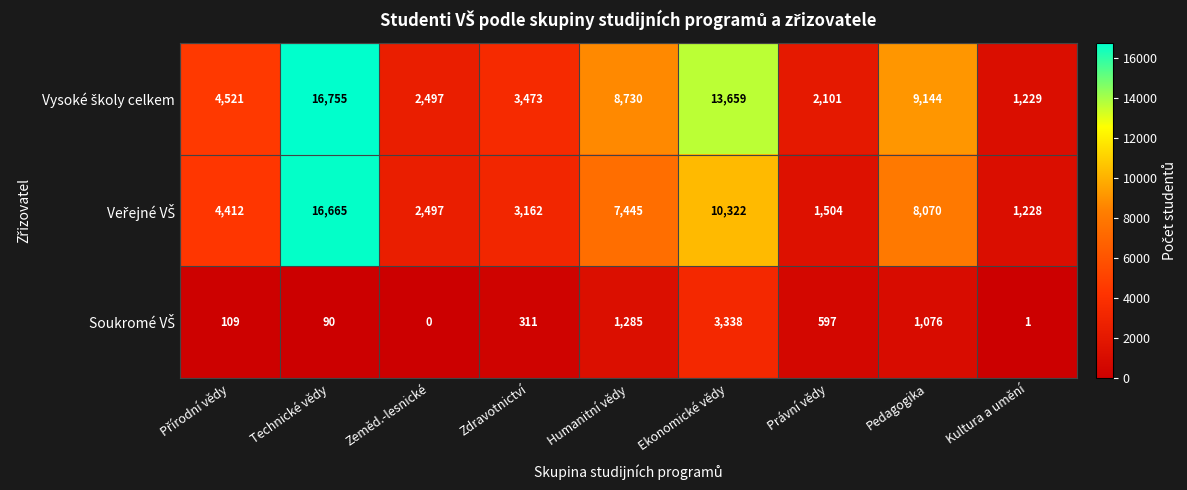

Which label corresponds to the smallest value in the chart?

Zeměd.-lesnické